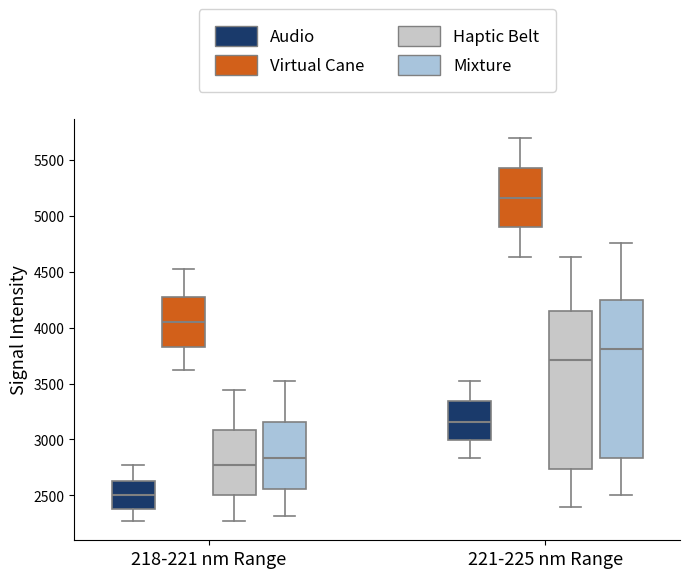

Reading left to right, transcribe this box plot: for each box, give where its median line is, the range the box spans, and where its two whiskers end, as read against the y-axis. The values are not printed on the chart, so give them approximately, as read against the axis.

218-221 nm Range (Audio): median 2500, box 2400 to 2650, whiskers 2250 to 2750
218-221 nm Range (Virtual Cane): median 4050, box 3800 to 4300, whiskers 3600 to 4500
218-221 nm Range (Haptic Belt): median 2750, box 2500 to 3100, whiskers 2250 to 3450
218-221 nm Range (Mixture): median 2850, box 2550 to 3150, whiskers 2300 to 3500
221-225 nm Range (Audio): median 3150, box 3000 to 3350, whiskers 2850 to 3500
221-225 nm Range (Virtual Cane): median 5150, box 4900 to 5450, whiskers 4650 to 5700
221-225 nm Range (Haptic Belt): median 3700, box 2750 to 4150, whiskers 2400 to 4650
221-225 nm Range (Mixture): median 3800, box 2850 to 4250, whiskers 2500 to 4750